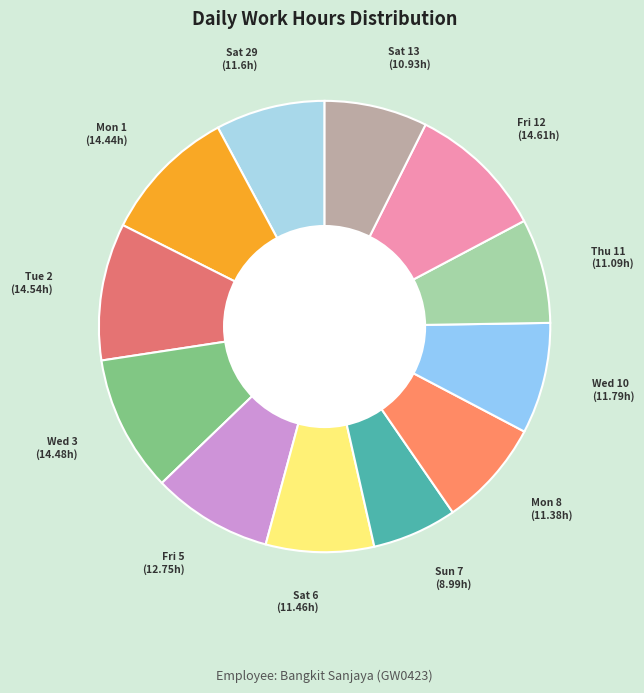

Is it true that Sat 6 is 8% of the pie?

True